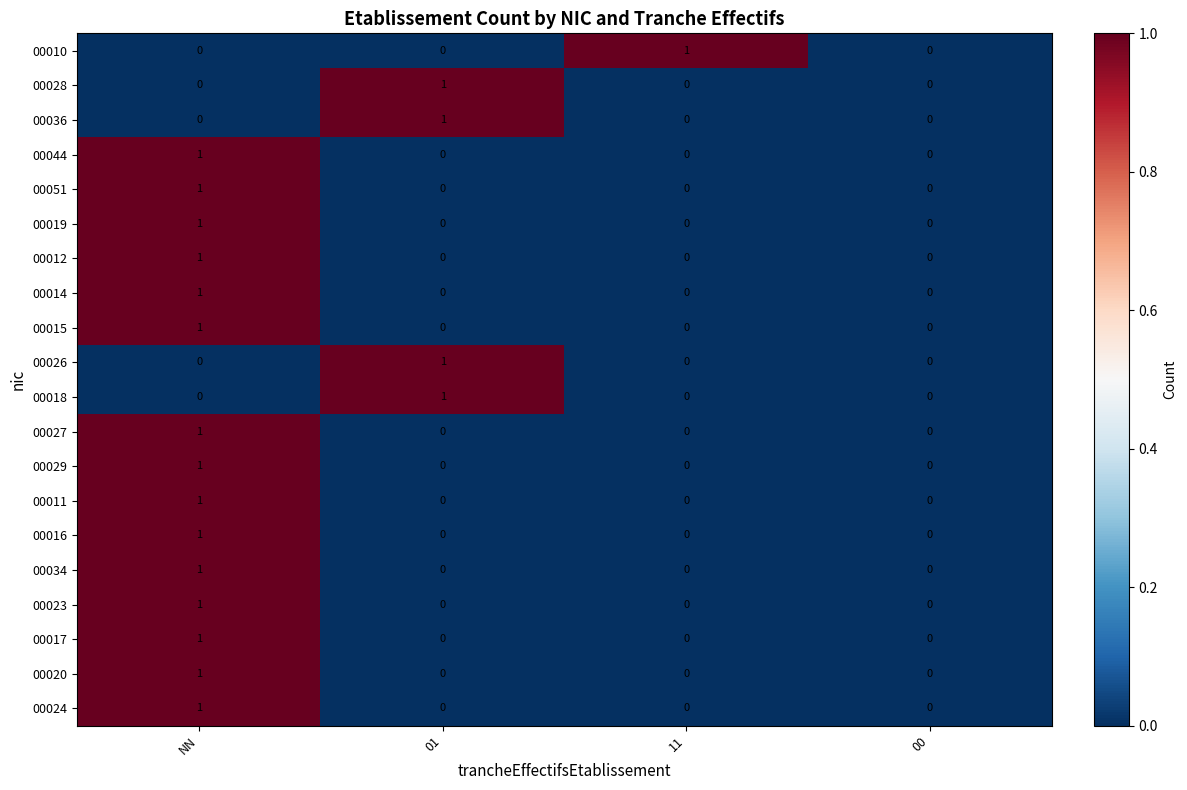

Count the 00012 values in the range 0 to 1.

4